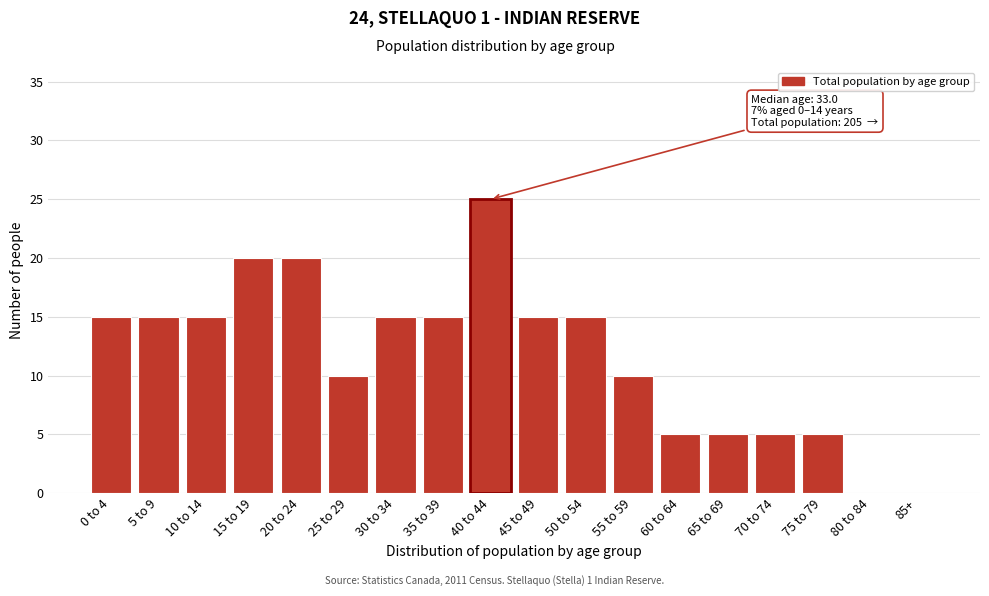

Reading left to right, extract all data points from this chart.

0 to 4=15	5 to 9=15	10 to 14=15	15 to 19=20	20 to 24=20	25 to 29=10	30 to 34=15	35 to 39=15	40 to 44=25	45 to 49=15	50 to 54=15	55 to 59=10	60 to 64=5	65 to 69=5	70 to 74=5	75 to 79=5	80 to 84=0	85+=0